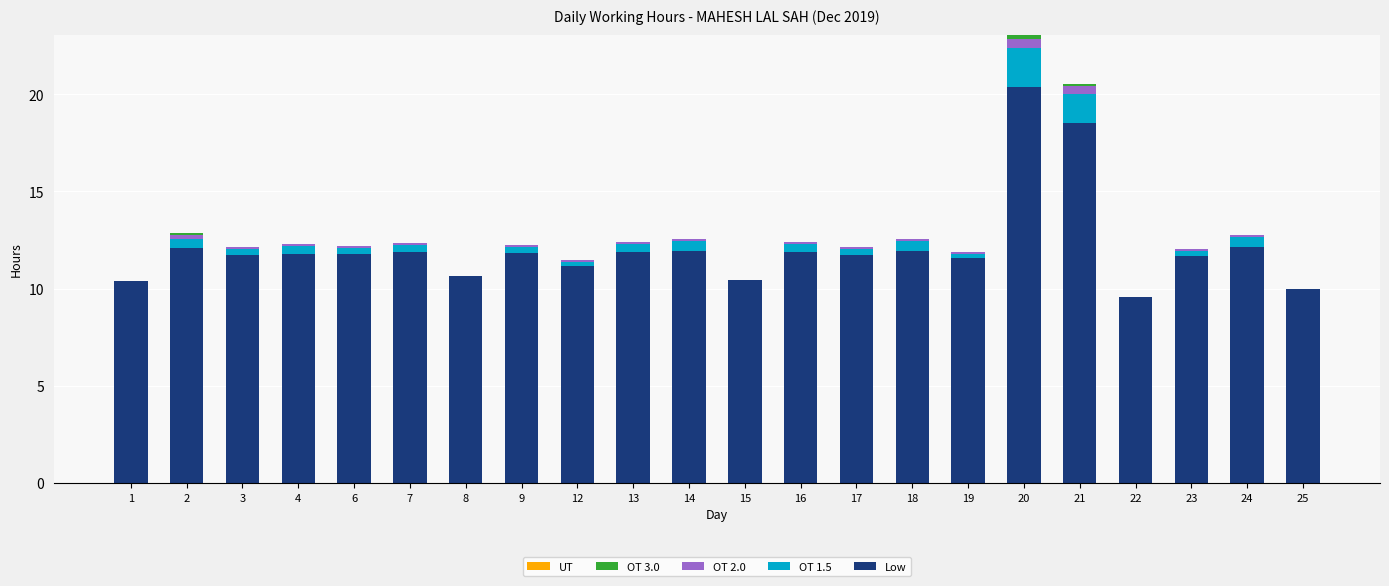

The Low series shows 20.3 at 13. True or false?

False